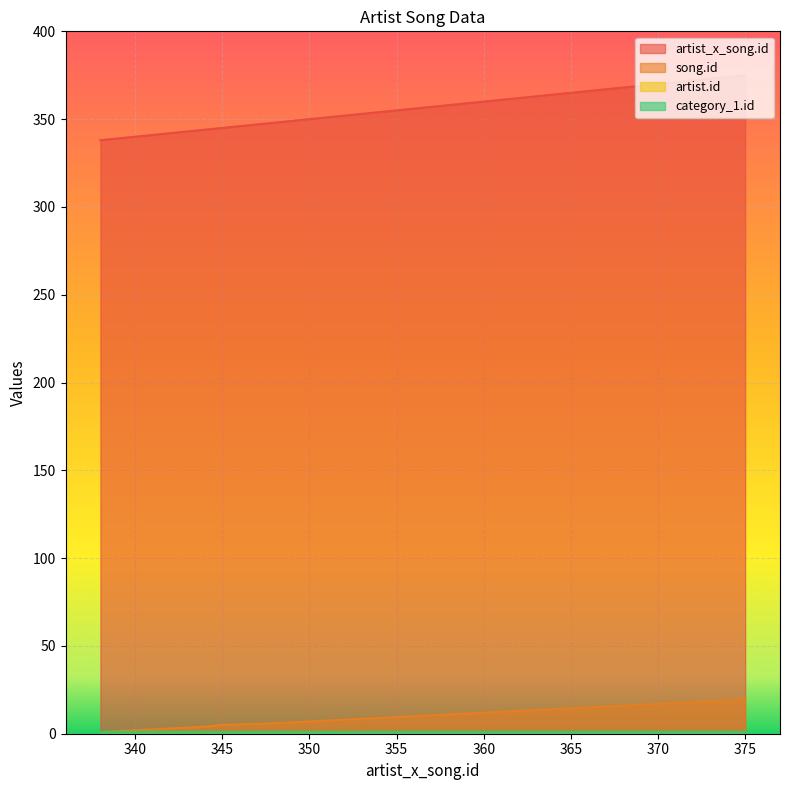

Between 345 and 352, which series saw the biggest shift?

artist_x_song.id